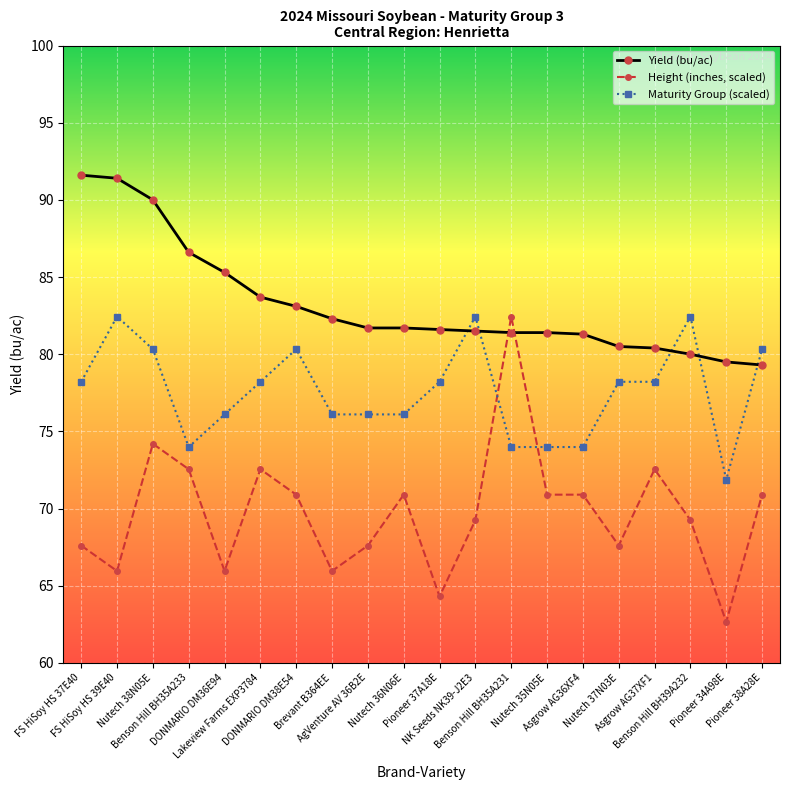

What is the label of the 15th point from the left?

Asgrow AG36XF4